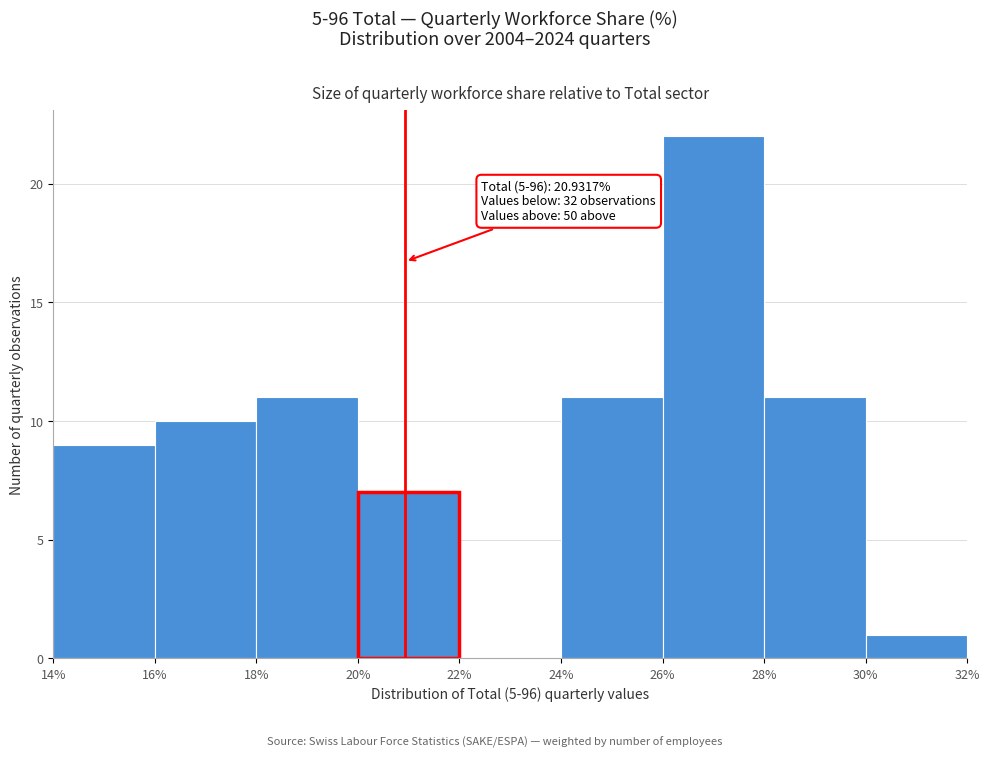

Over which range of the x-axis is the bar tallest?

26% to 28%